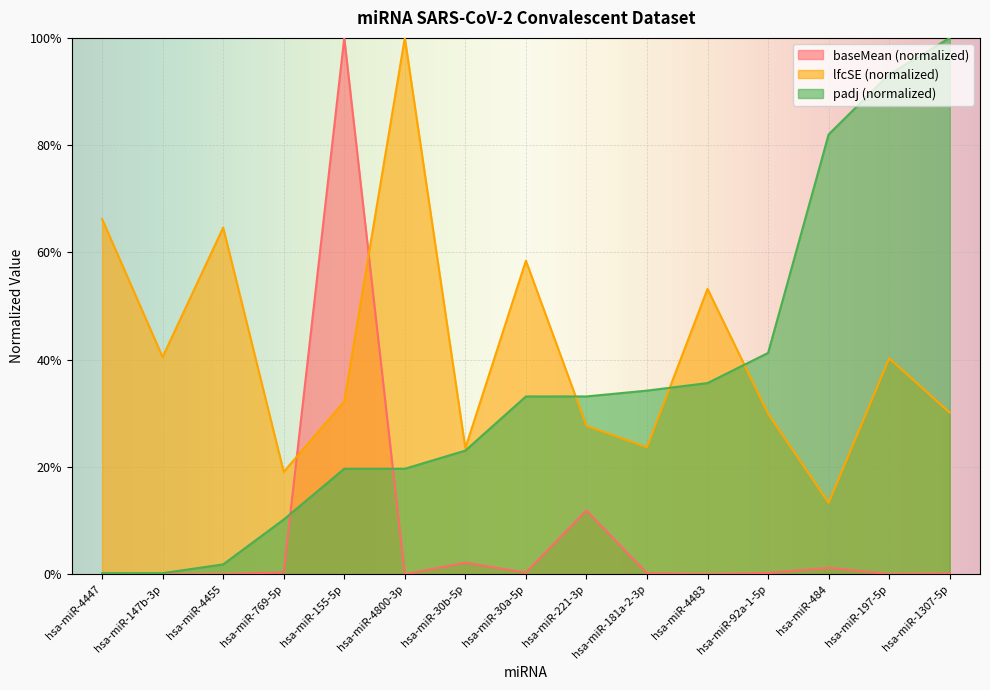

Reading right to left, transcribe all the data shown in this chart.

baseMean: 0.0	0.0	0.0	0.0	0.0	0.0	0.1	0.0	0.0	0.0	1.0	0.0	0.0	0.0	0.0
lfcSE: 0.3	0.4	0.1	0.3	0.5	0.2	0.3	0.6	0.2	1.0	0.3	0.2	0.6	0.4	0.7
padj: 1.0	0.9	0.8	0.4	0.4	0.3	0.3	0.3	0.2	0.2	0.2	0.1	0.0	0.0	0.0